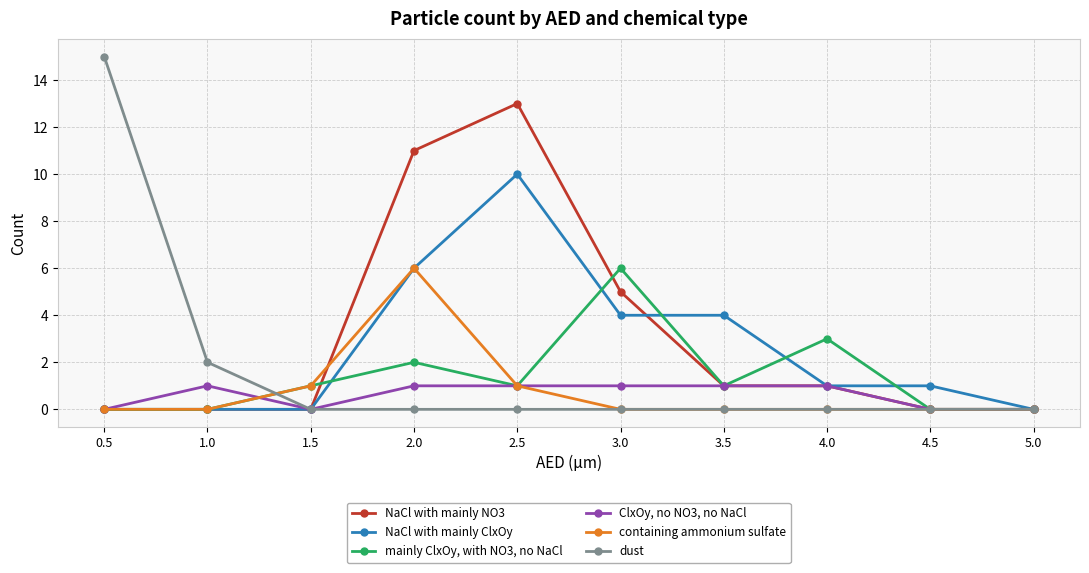

At which category does mainly ClxOy, with NO3, no NaCl reach its first local peak?

2.0